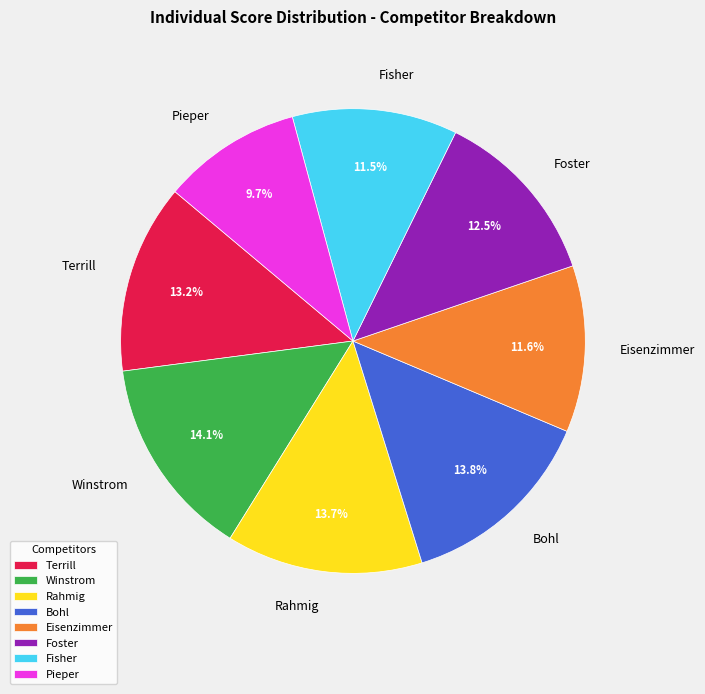

To the nearest percent, what is the difference between the largest and smallest slice percentages?

4%